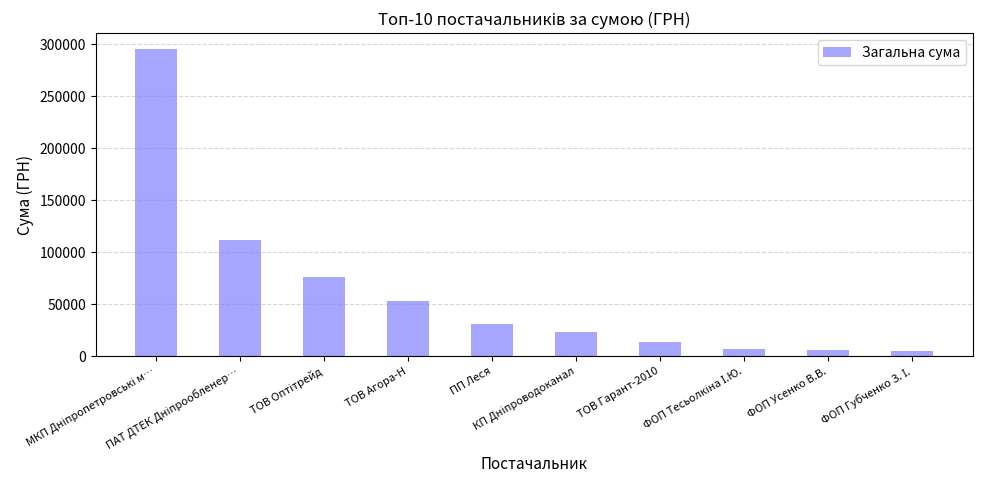

What is the average value?

62343.1